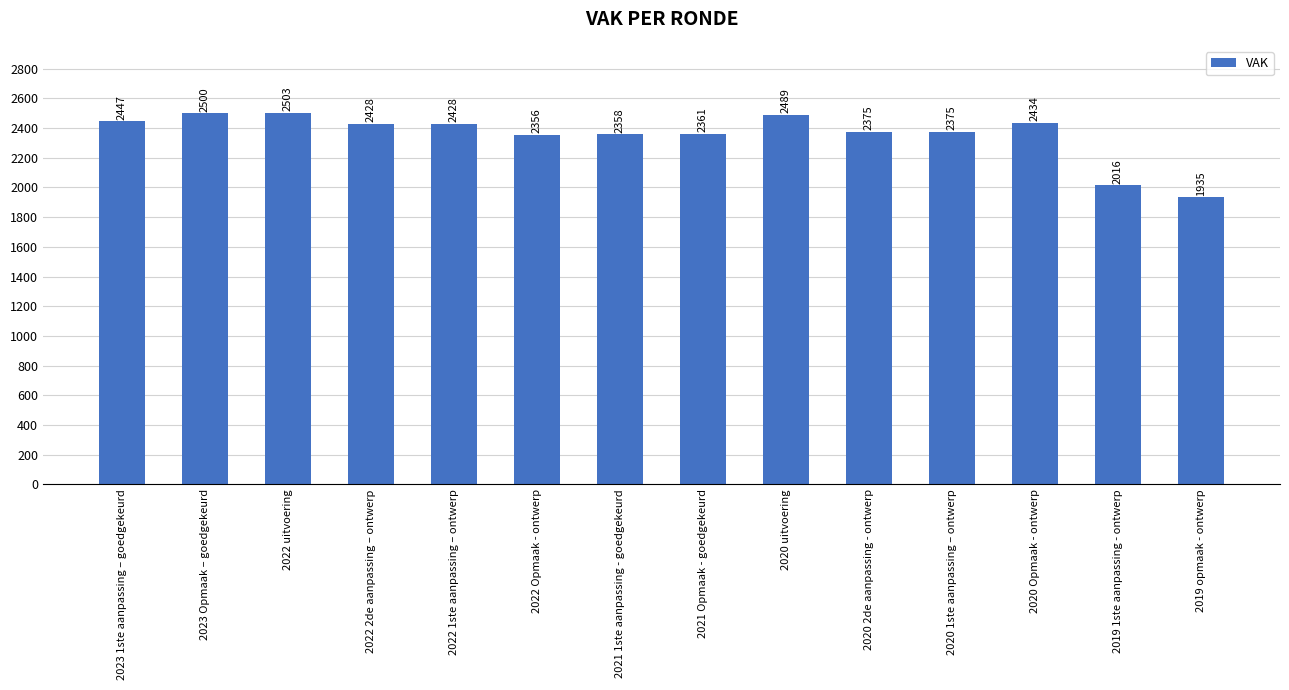

The value at 2019 1ste aanpassing - ontwerp is 468. True or false?

False